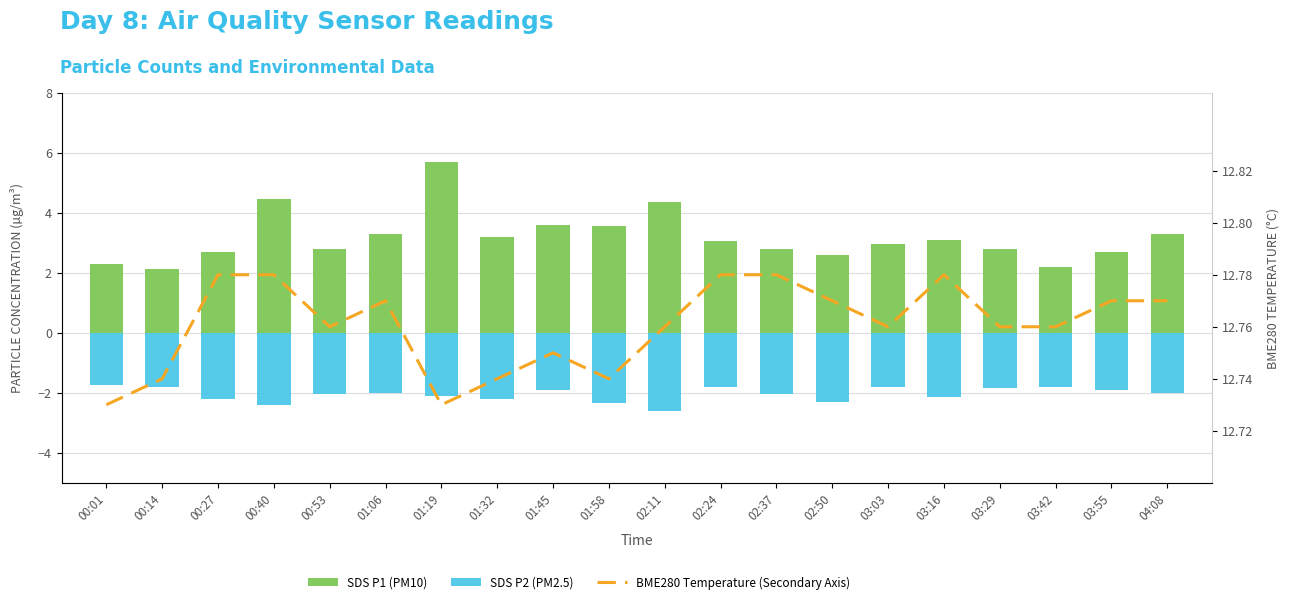

Reading left to right, transcribe all the data shown in this chart.

SDS P1 (PM10): 2.3	2.1	2.7	4.5	2.8	3.3	5.7	3.2	3.6	3.6	4.4	3.1	2.8	2.6	3.0	3.1	2.8	2.2	2.7	3.3
SDS P2 (PM2.5): -1.7	-1.8	-2.2	-2.4	-2.0	-2.0	-2.1	-2.2	-1.9	-2.3	-2.6	-1.8	-2.0	-2.3	-1.8	-2.1	-1.8	-1.8	-1.9	-2.0
BME280 Temperature (Secondary Axis): 12.7	12.7	12.8	12.8	12.8	12.8	12.7	12.7	12.8	12.7	12.8	12.8	12.8	12.8	12.8	12.8	12.8	12.8	12.8	12.8